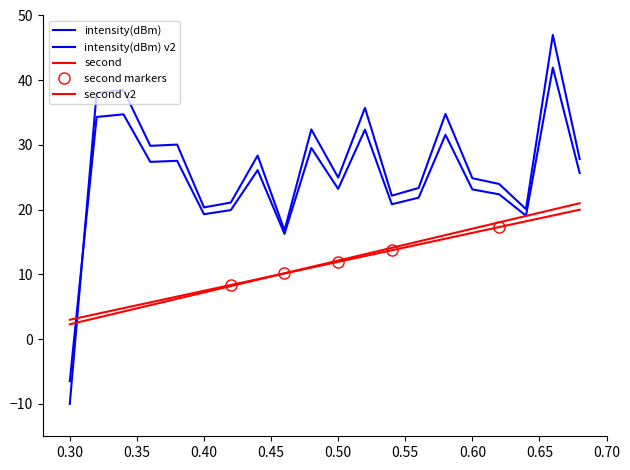

What is the maximum value shown in the chart?

47.0